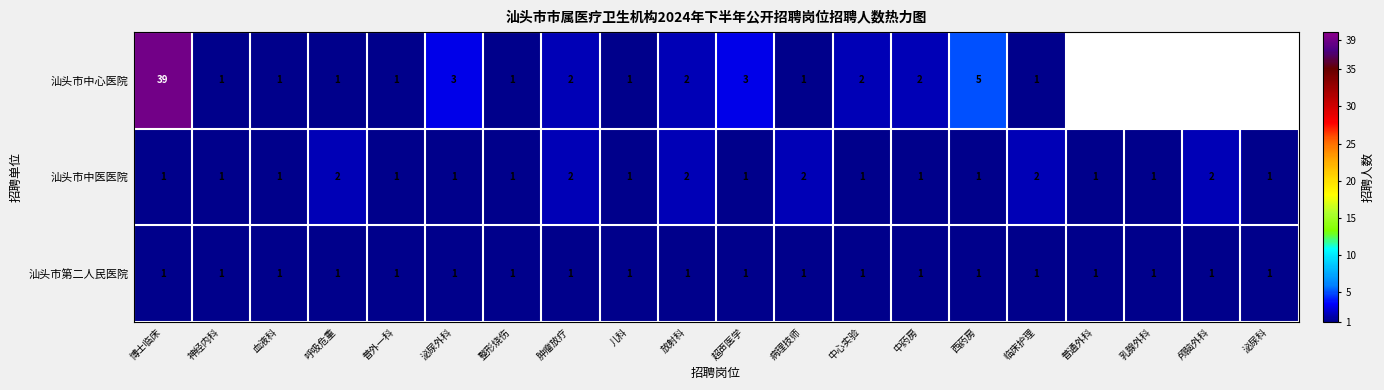

What is the sum of all 汕头市第二人民医院 values?

20